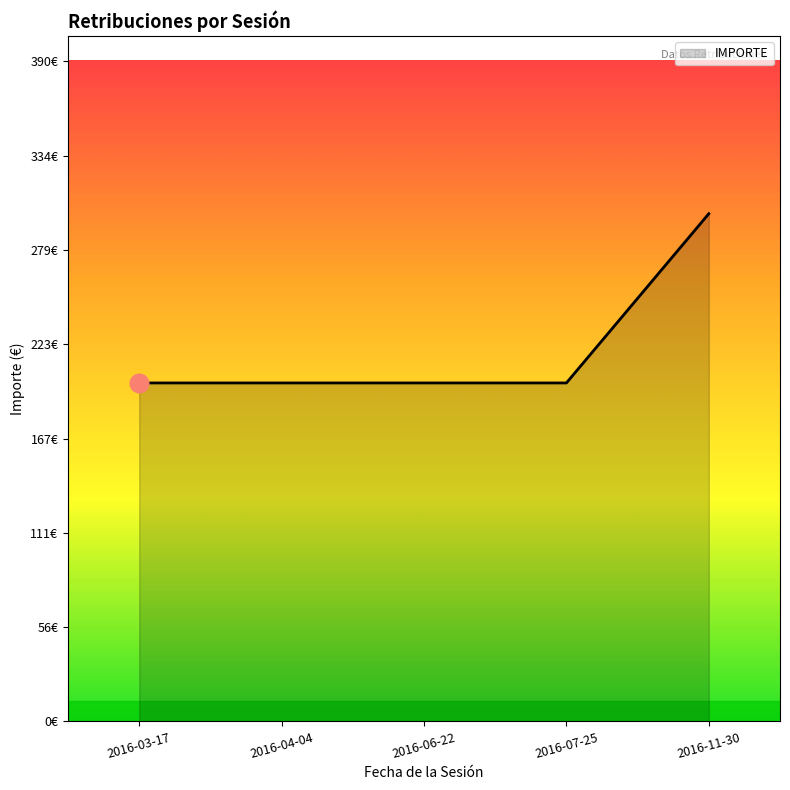

Between 2016-03-17 and 2016-04-04, which is larger?

2016-03-17